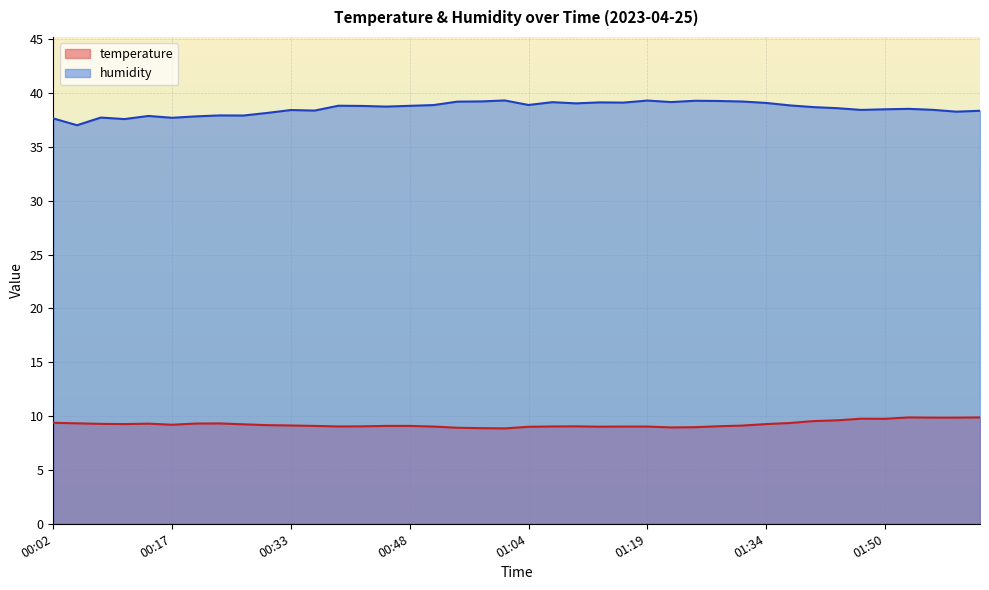

Does the chart display data point markers on the line(s)?

No